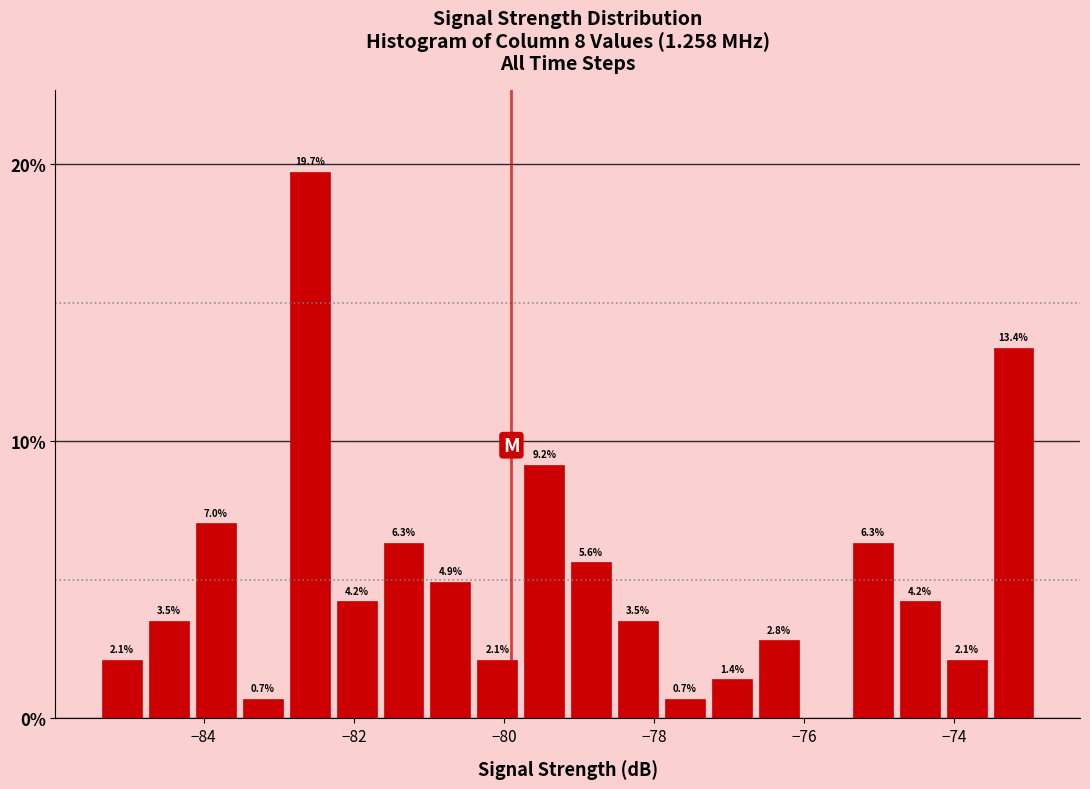

Around what value on the x-axis is the tallest bar? Give the approximate position of its centre, as read against the axis.

-82.6